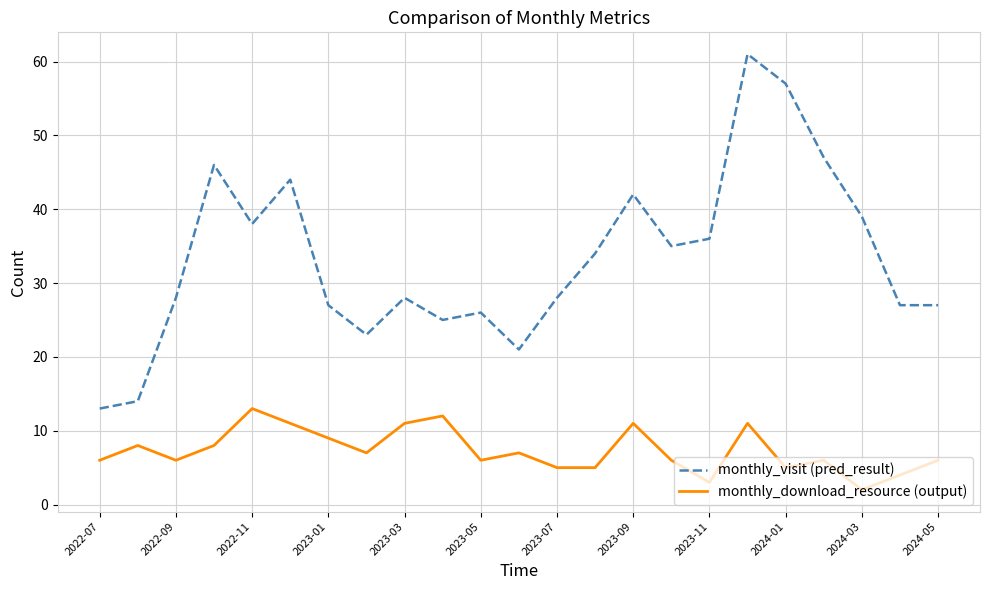

Reading left to right, transcribe all the data shown in this chart.

monthly_visit (pred_result): 13	14	28	46	38	44	27	23	28	25	26	21	28	34	42	35	36	61	57	47	39	27	27
monthly_download_resource (output): 6	8	6	8	13	11	9	7	11	12	6	7	5	5	11	6	3	11	5	6	2	4	6